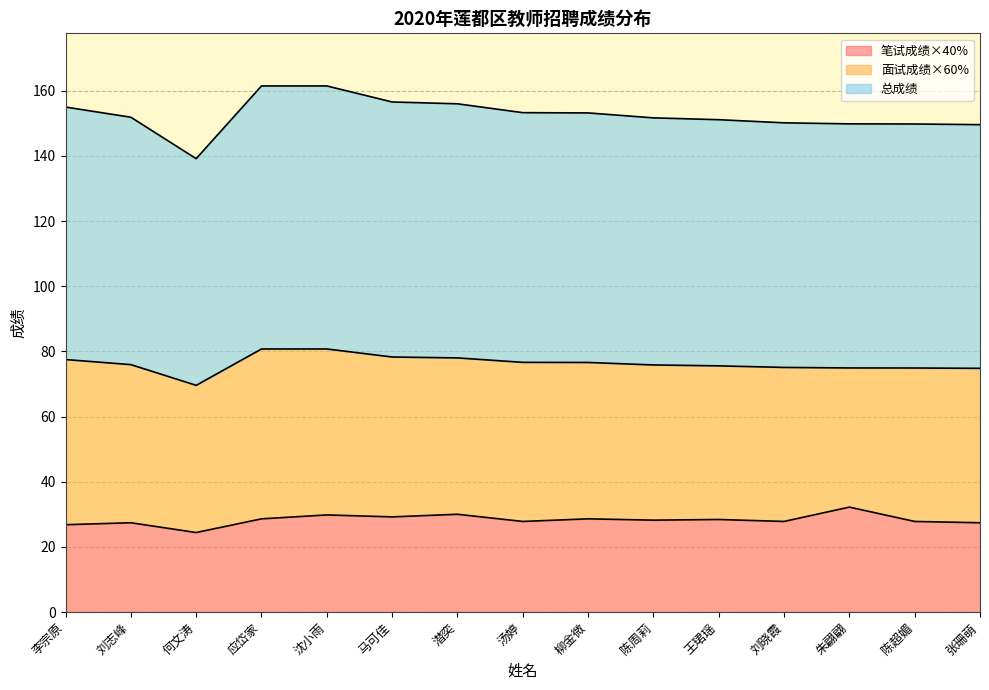

Is it true that 总成绩 equals 74.9 at 朱翩翩?

True